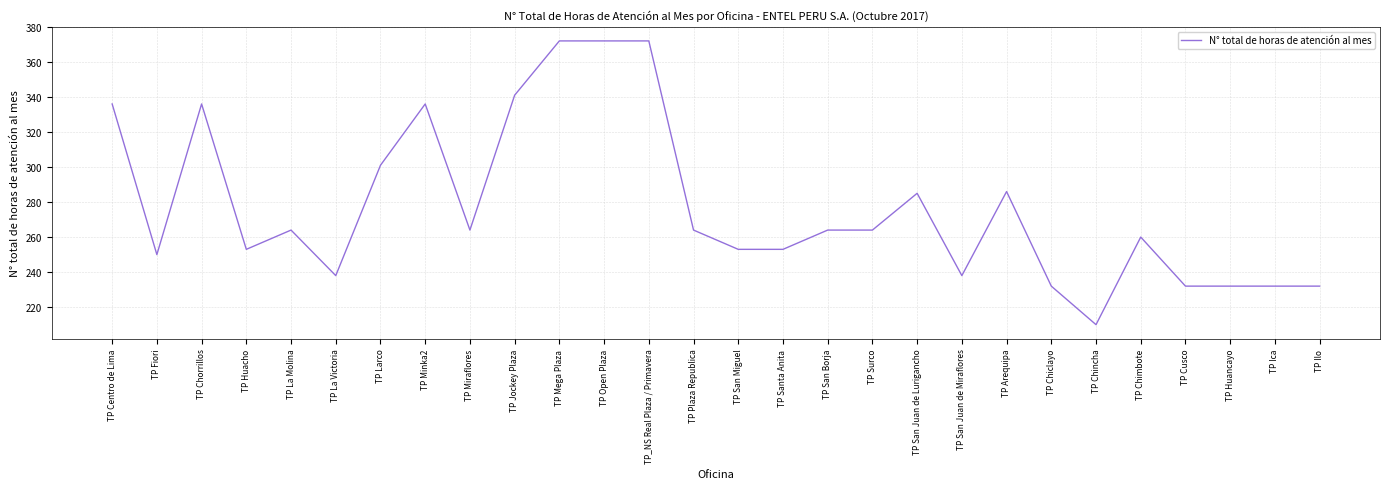

Which has a higher value, TP Jockey Plaza or TP_NS Real Plaza / Primavera?

TP_NS Real Plaza / Primavera